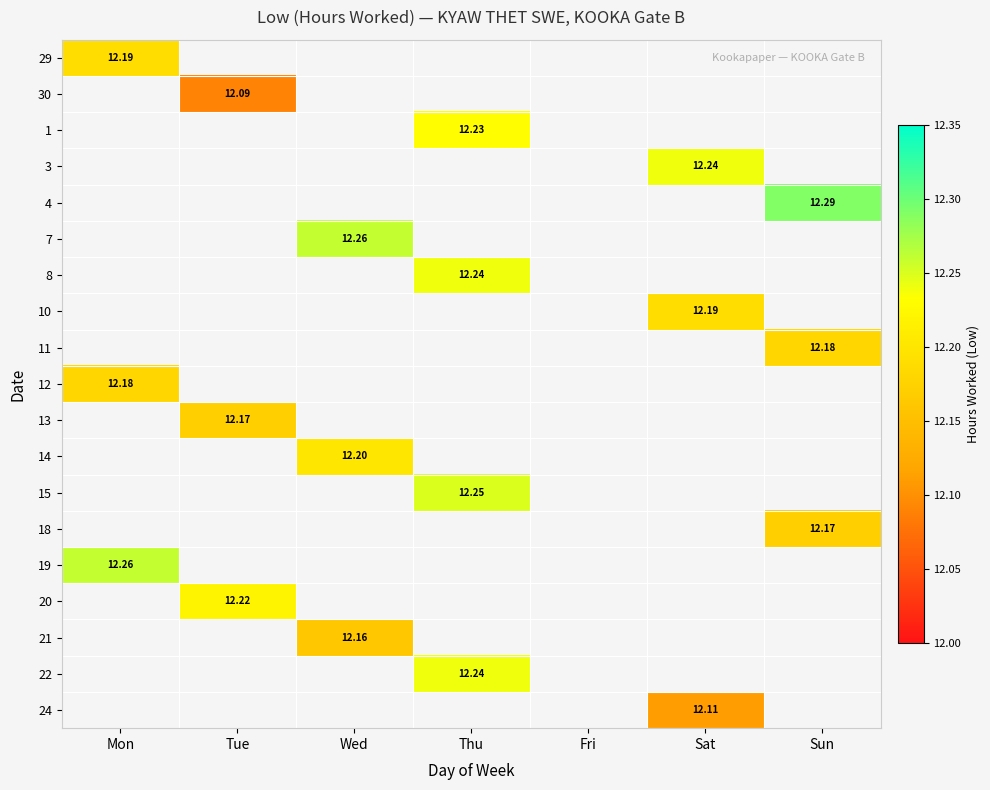

Which label corresponds to the largest value in the chart?

Sun